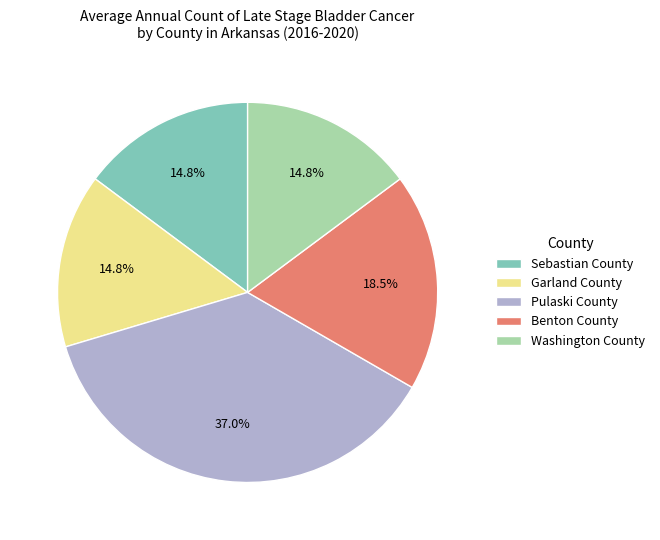

Between Pulaski County and Garland County, which is larger?

Pulaski County